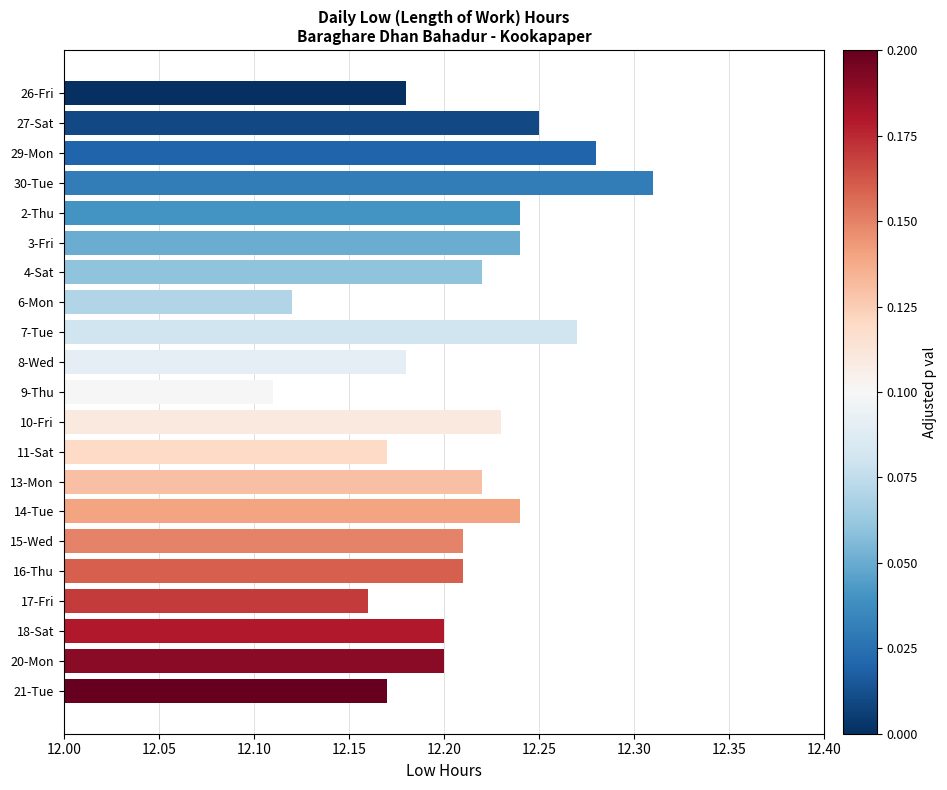

The value at 29-Mon is 8.5. True or false?

False